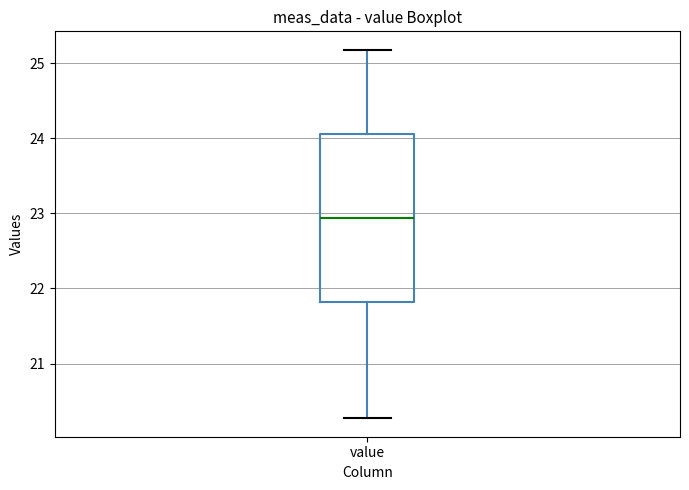

Read this box plot against the y-axis: the position of the median line, the range covered by the box, and the ends of both whiskers. The values are not printed on the chart, so give them approximately, as read against the axis.

median 22.9, box 21.8 to 24.1, whiskers 20.3 to 25.2